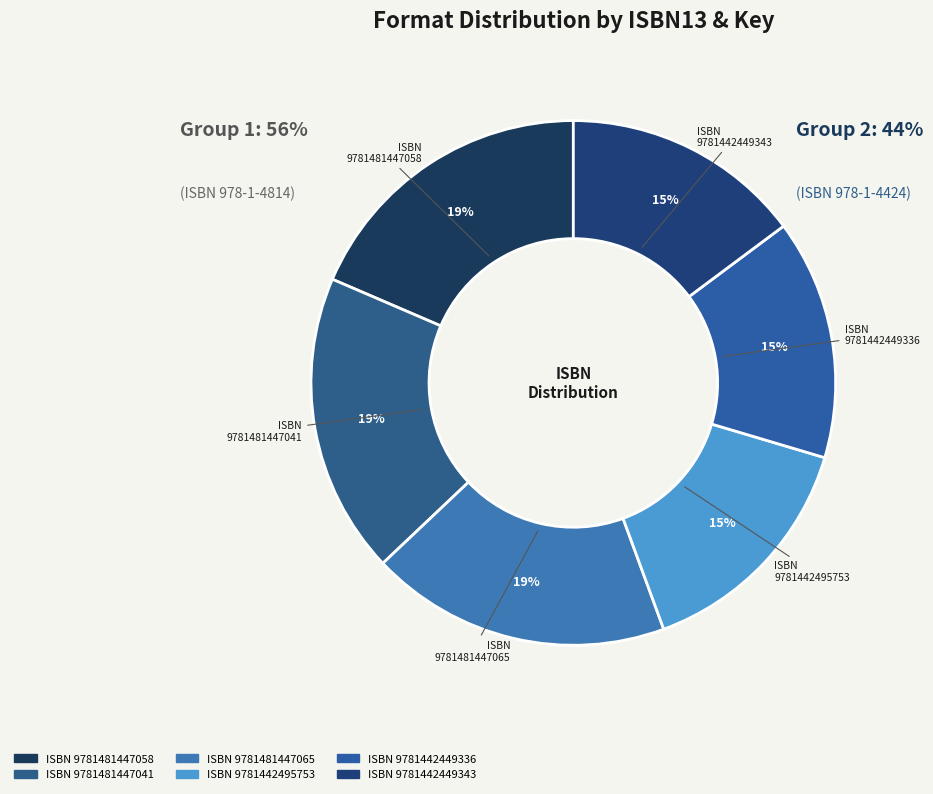

The 9781481447058 slice represents 24% of the pie. True or false?

False